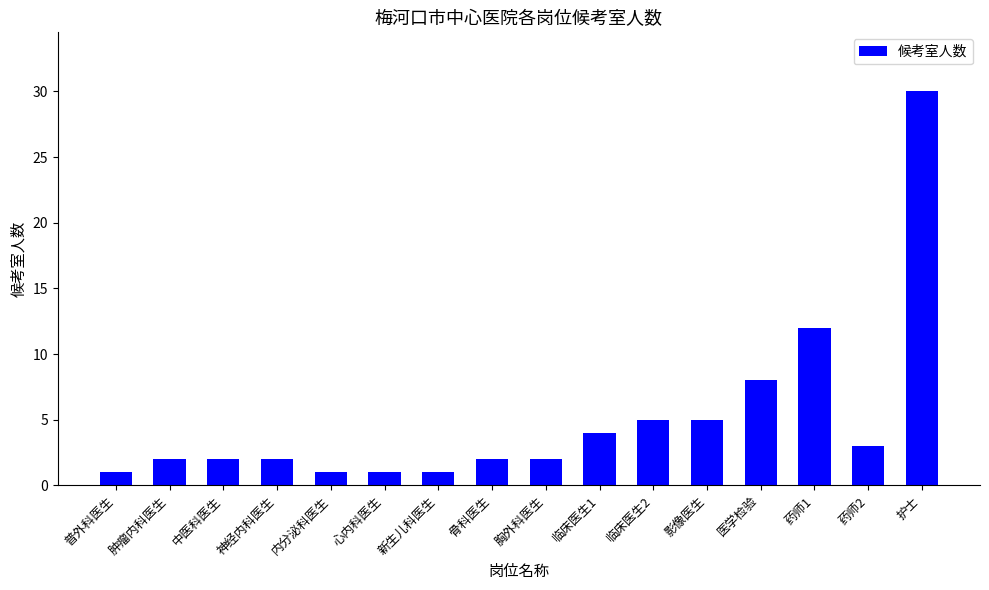

Where is the data nearest to the value 15?

药师1